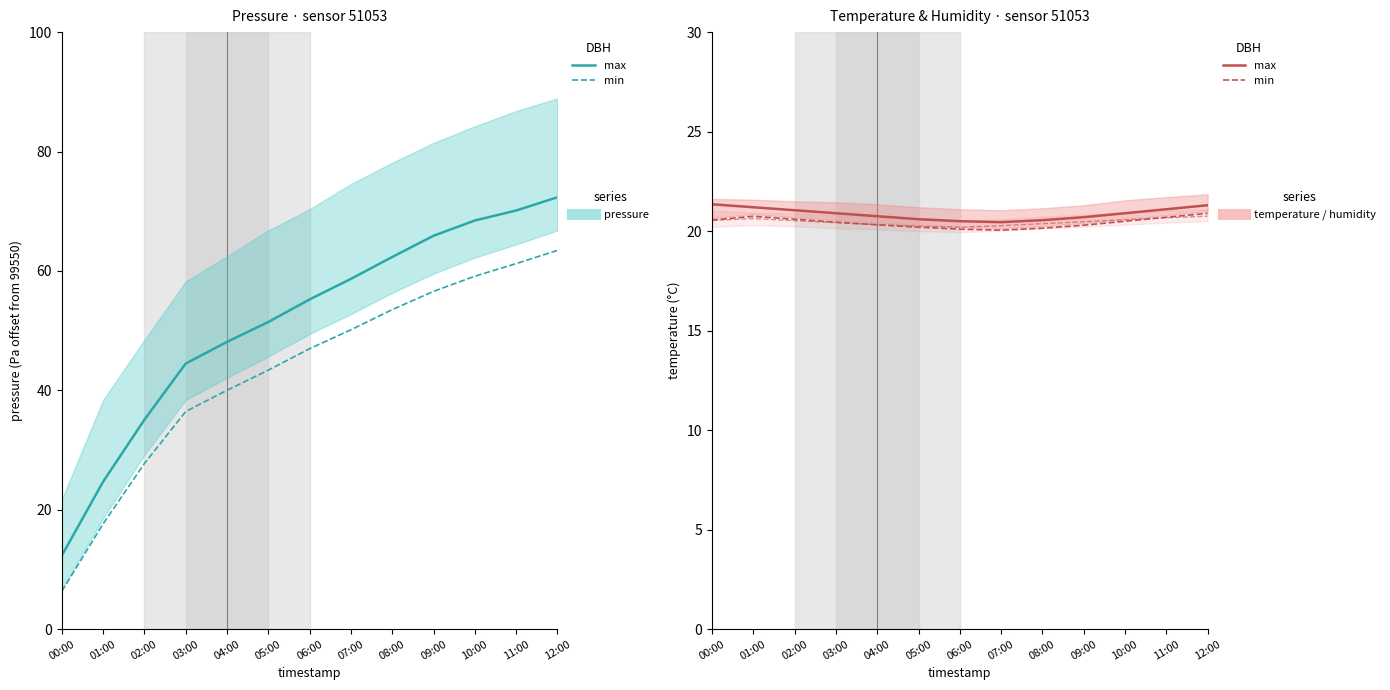

At which label is pressure mean (max DBH) closest to 42?

03:00